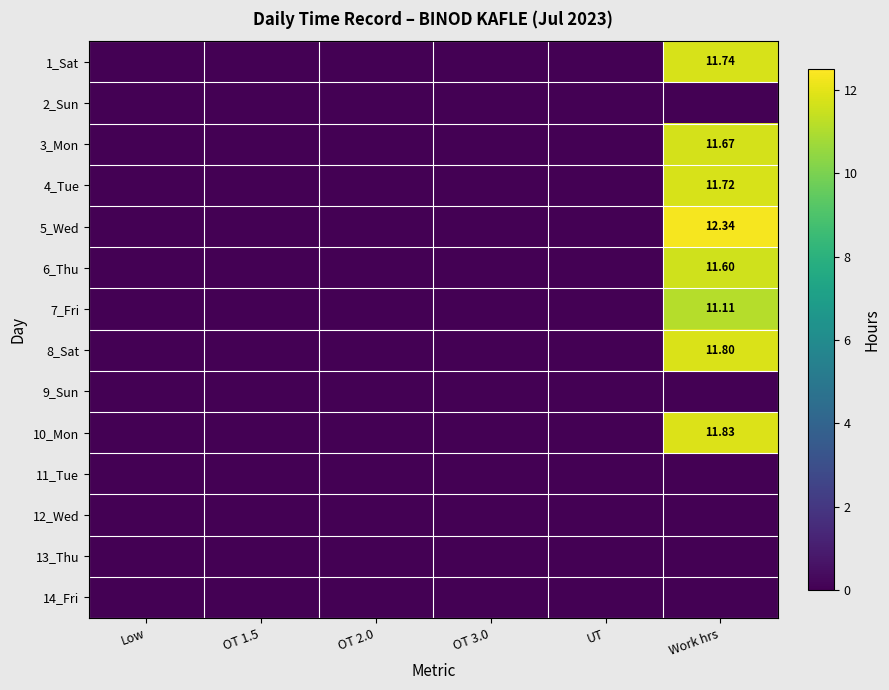

Rank the categories by 12_Wed value from highest to lowest.

Low, OT 1.5, OT 2.0, OT 3.0, UT, Work hrs